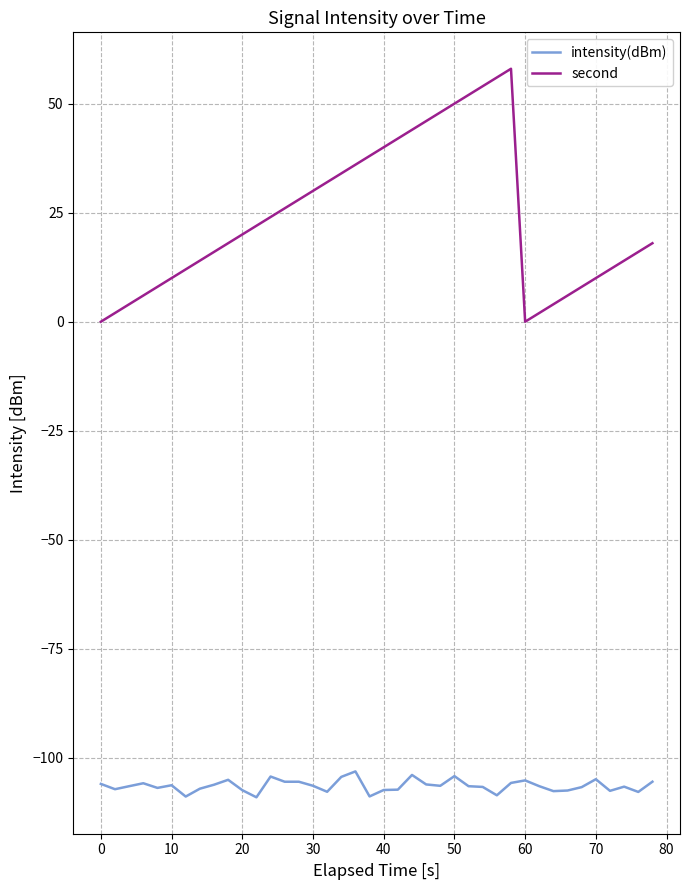

True or false: intensity(dBm) and second cross at least once.

False